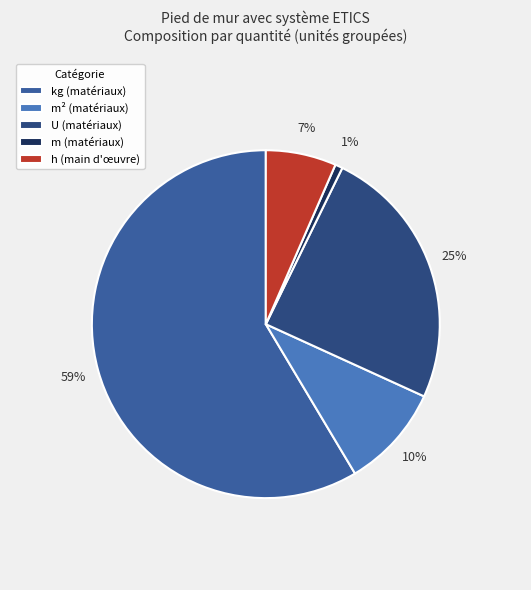

To the nearest percent, what is the difference between the h (main d'œuvre) and m² (matériaux) slice percentages?

3%